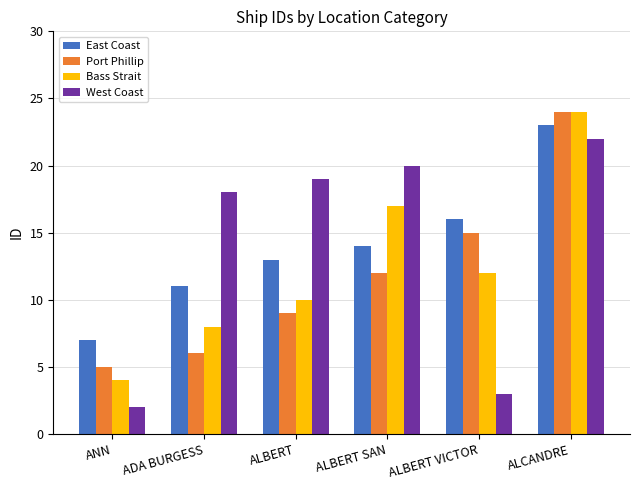

What is the label of the 4th bar from the left?

ALBERT SAN